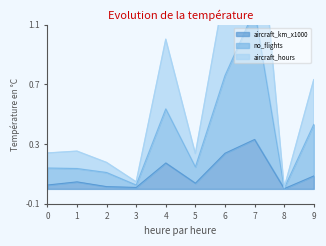

Does the chart display data point markers on the line(s)?

No